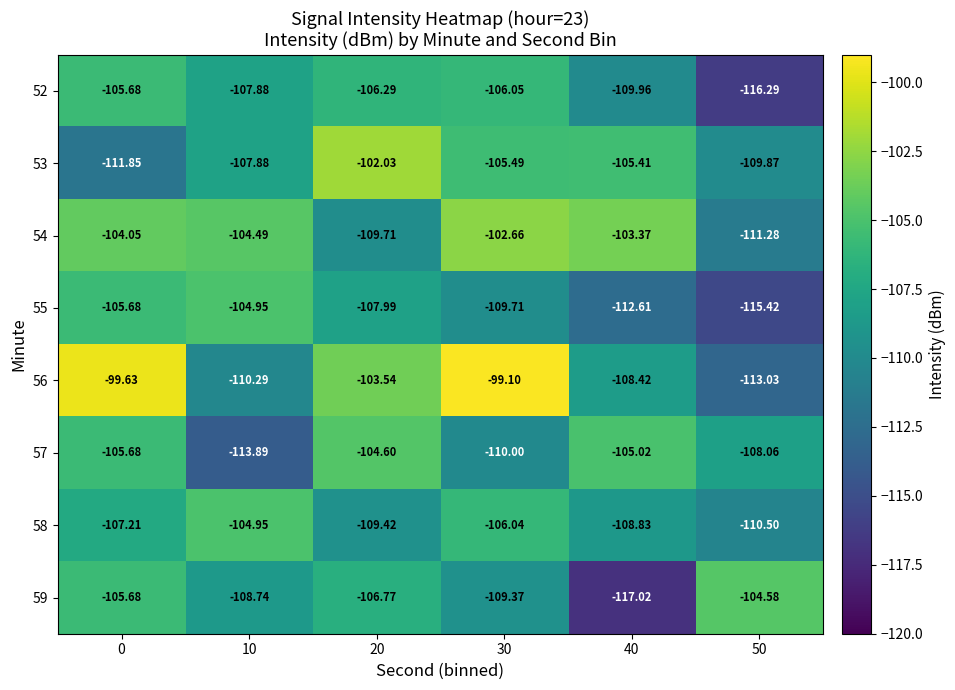

How many data points does each series have?

6